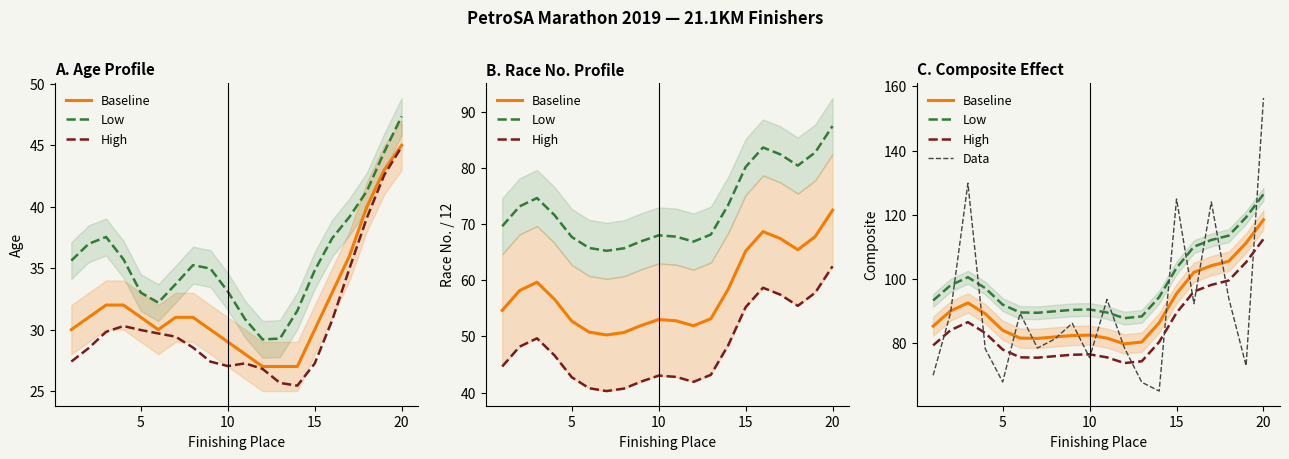

Does the chart display data point markers on the line(s)?

No